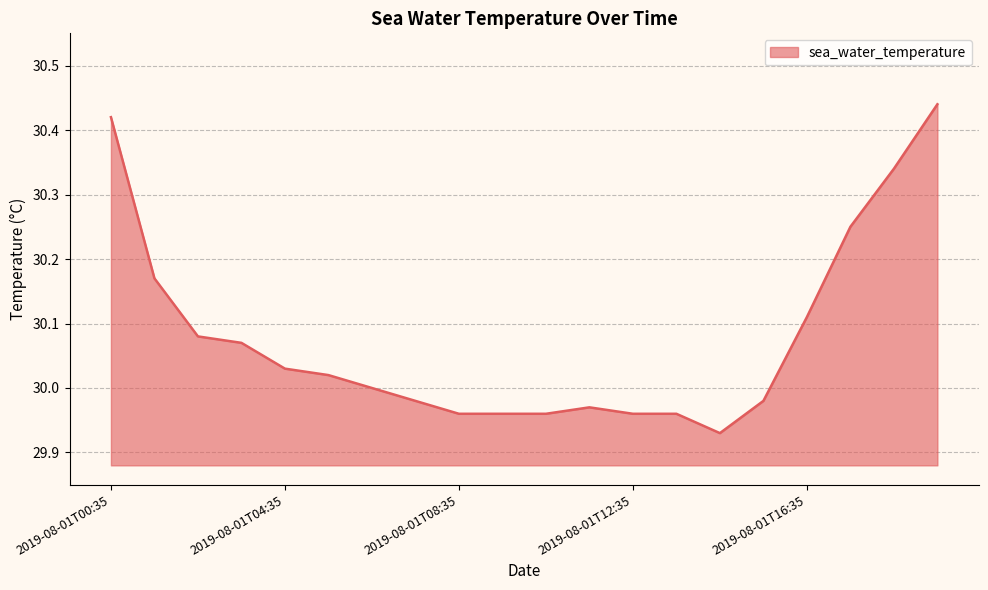

How many lines are shown in the chart?

1